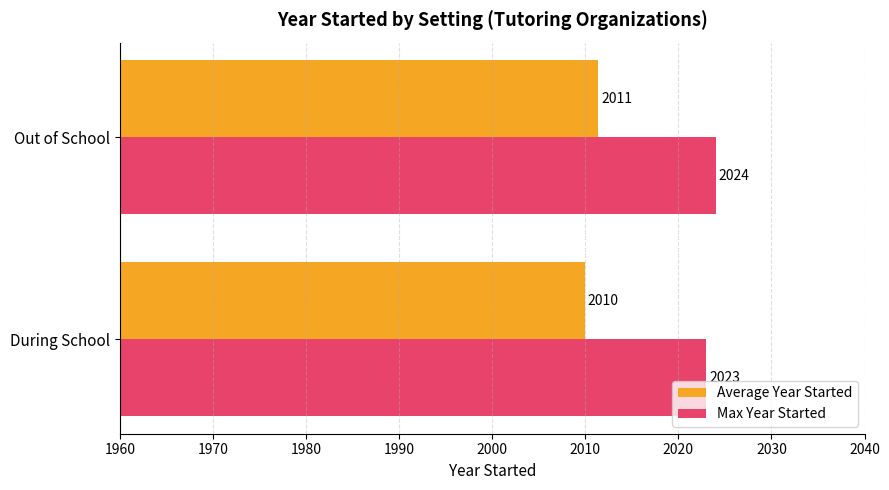

What is the sum of all Max Year Started values?

4047.0